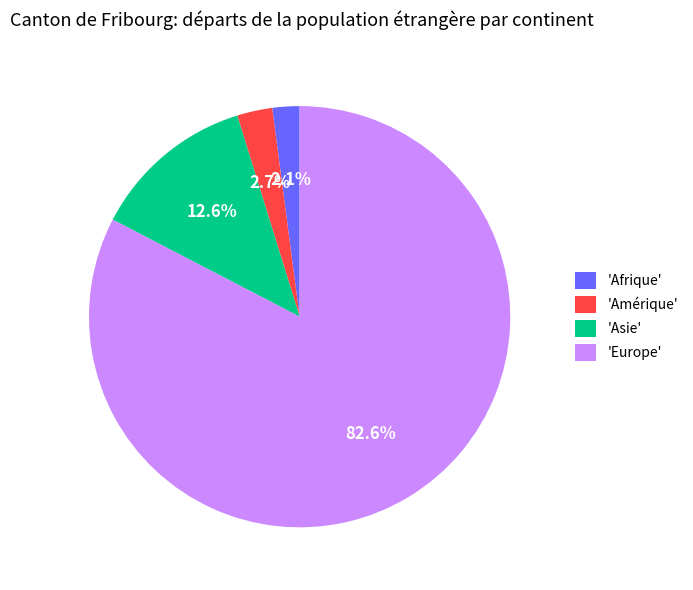

What is the ratio of the value at 'Amérique' to the value at 'Afrique'?

1.3